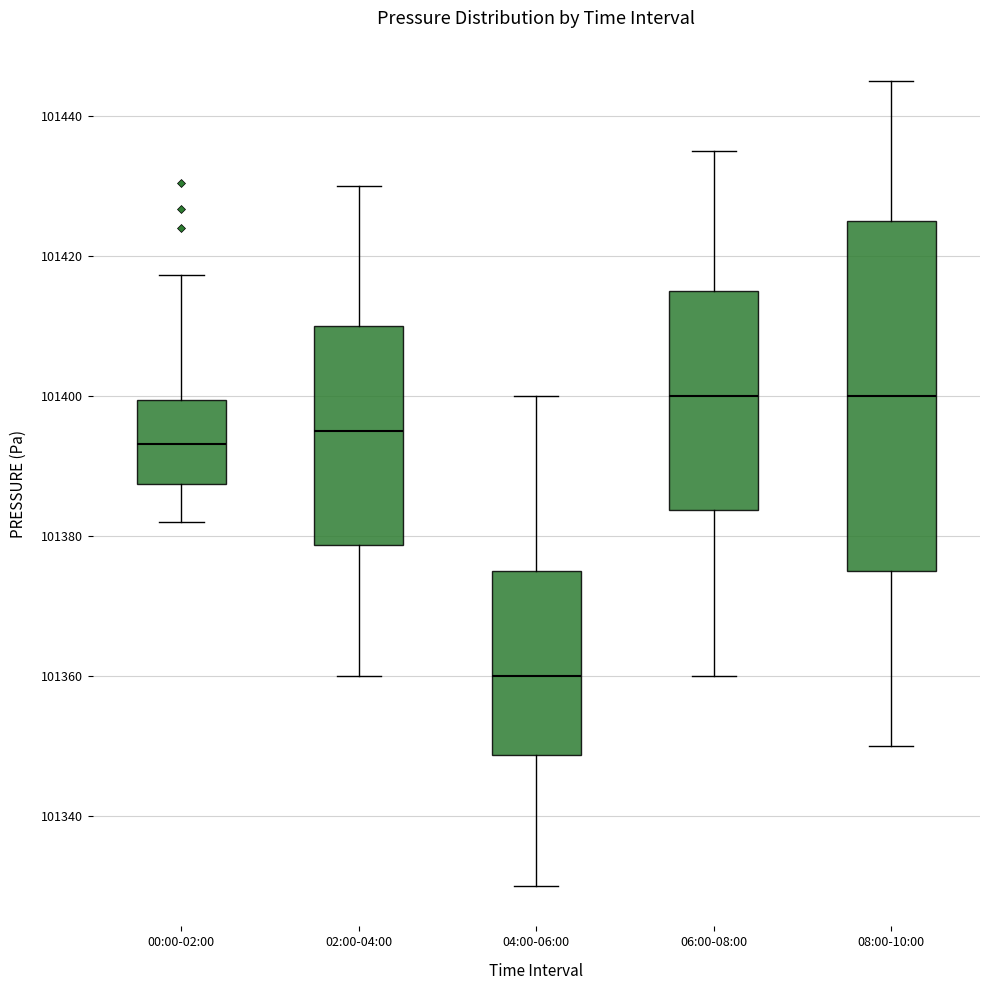

Which box is the tallest, from its lower edge to its upper edge?

08:00-10:00